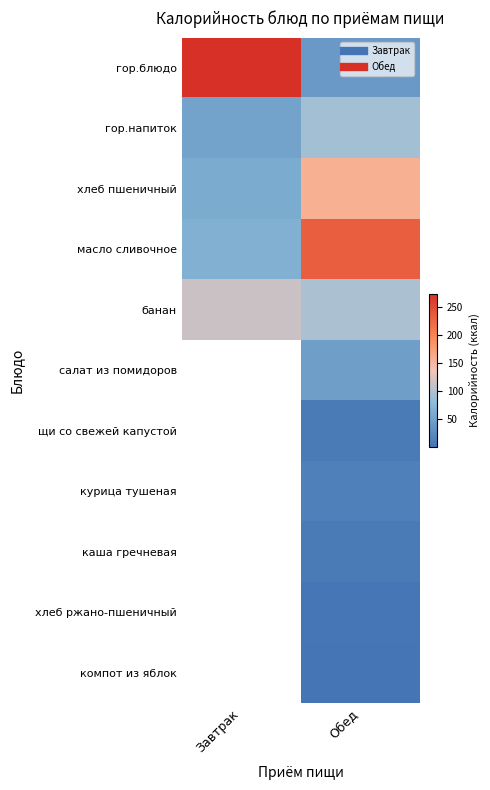

Between Завтрак and Обед, which series saw the biggest shift?

гор.блюдо